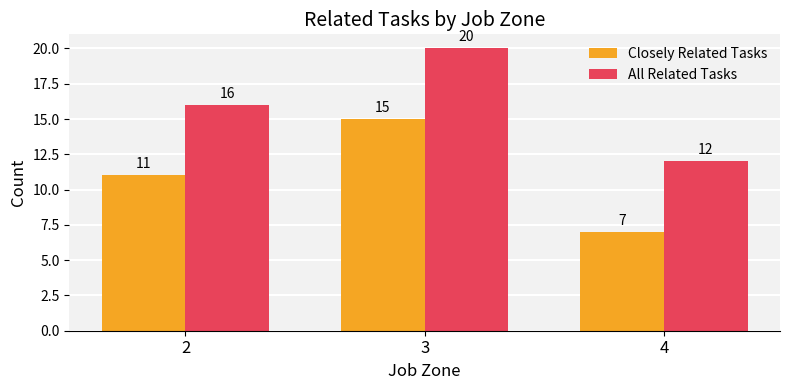

Does the chart contain stacked bars?

No